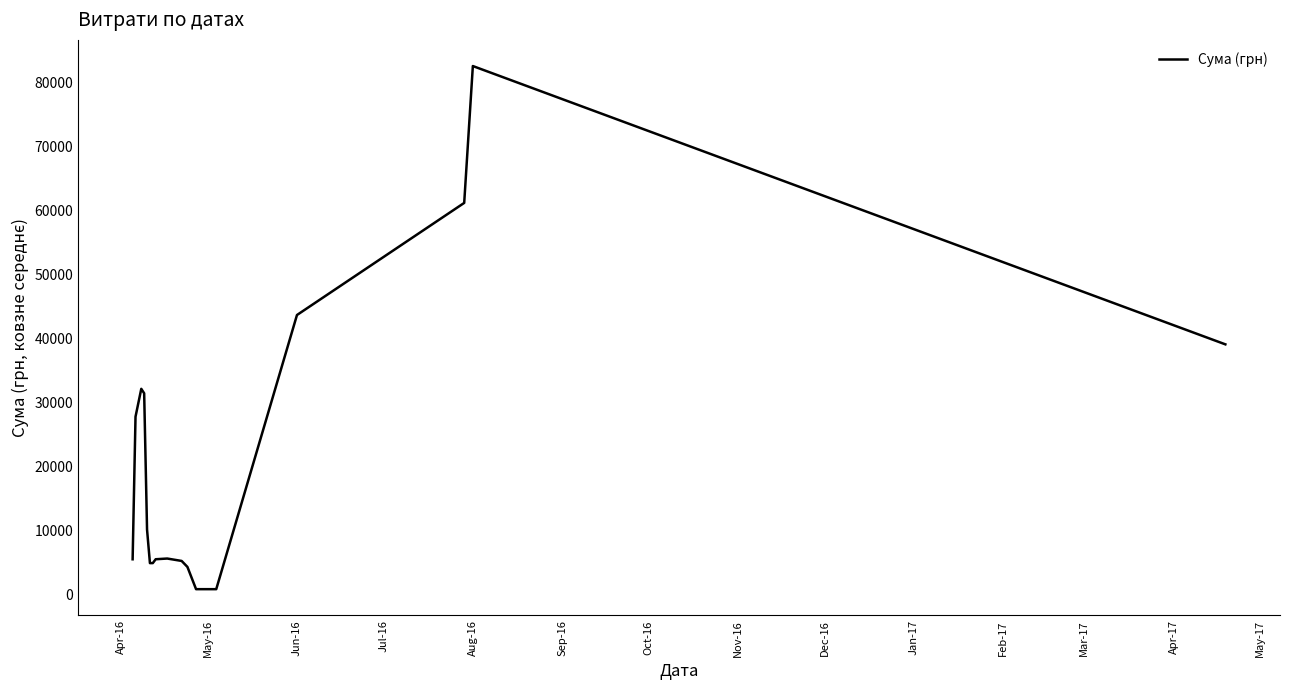

What is the difference between the maximum and minimum values?

81691.7